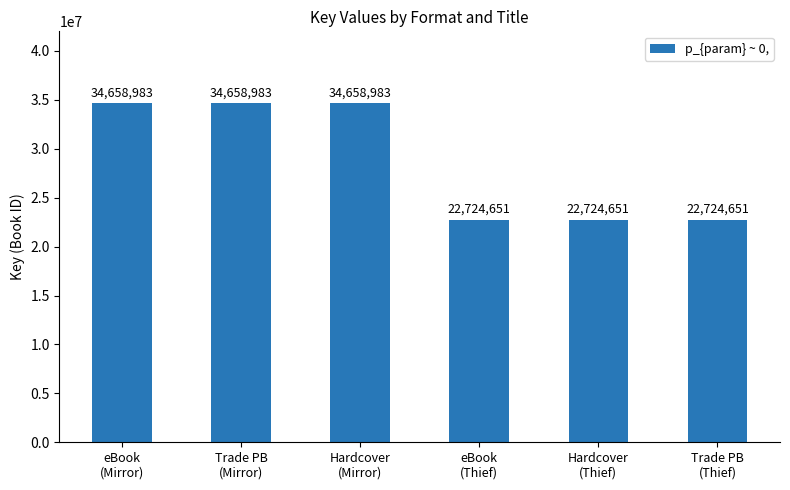

Does the chart contain any negative values?

No